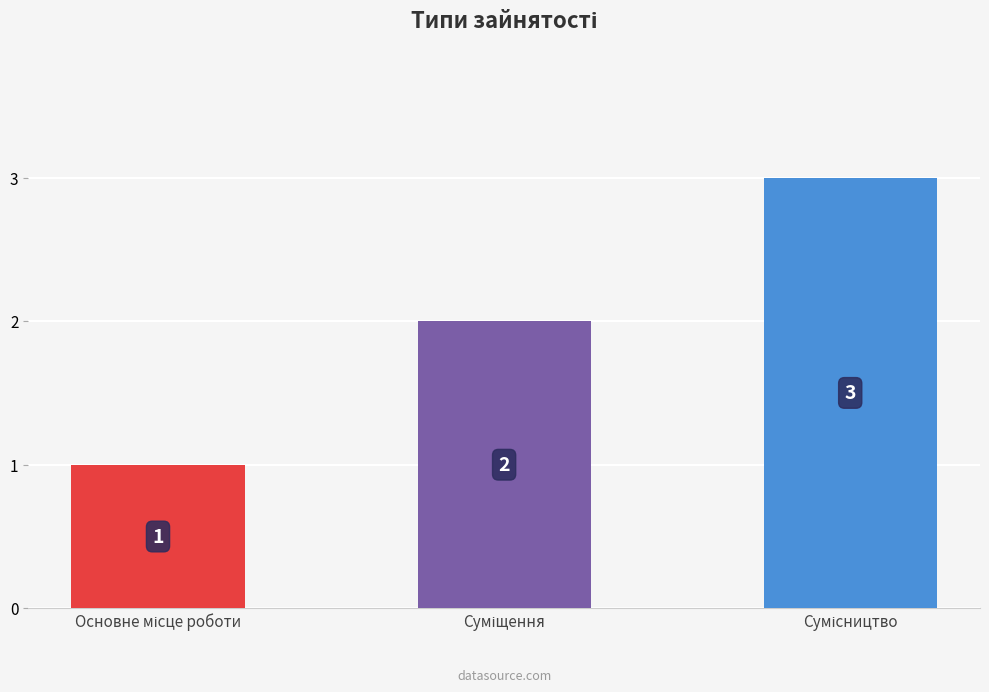

What is the greatest value displayed?

3